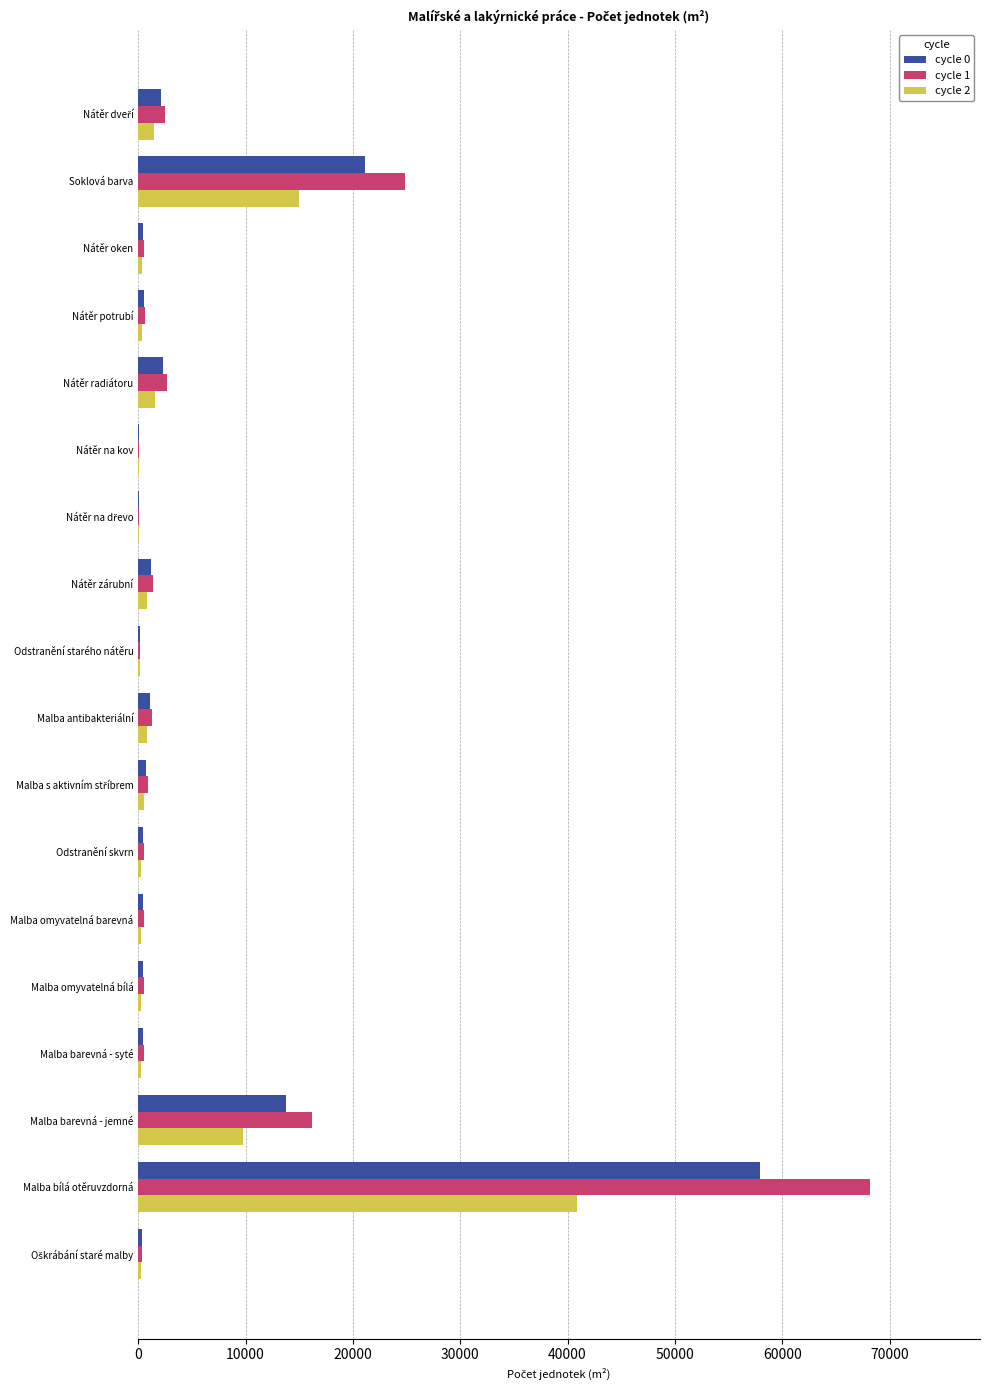

Which label corresponds to the largest value in the chart?

Malba bílá otěruvzdorná